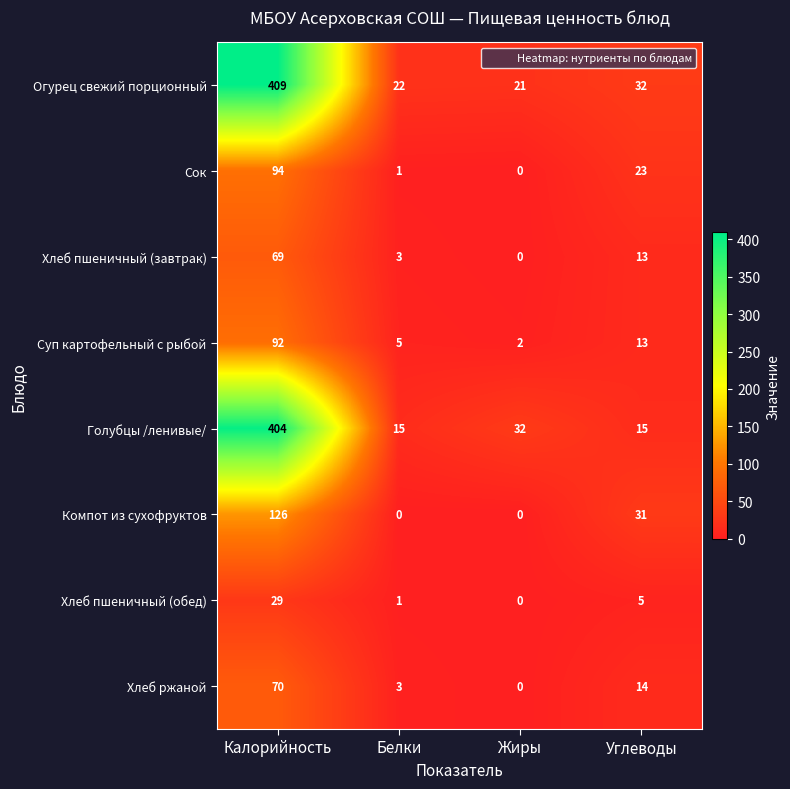

What is the sum of all Компот из сухофруктов values?

157